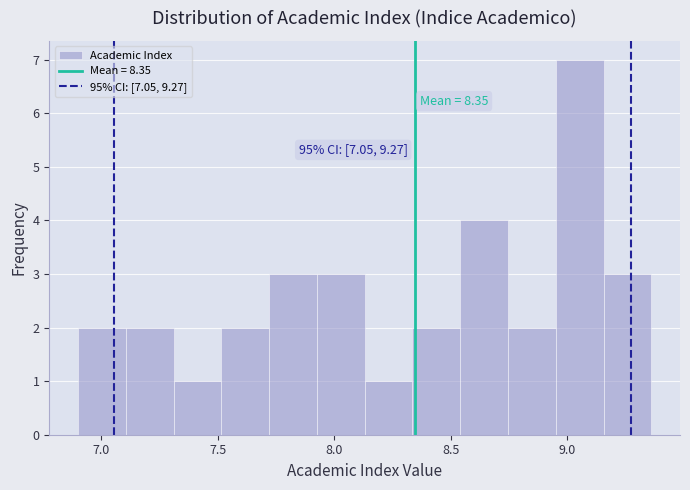

Over which range of the x-axis is the bar tallest?

8.950 to 9.155